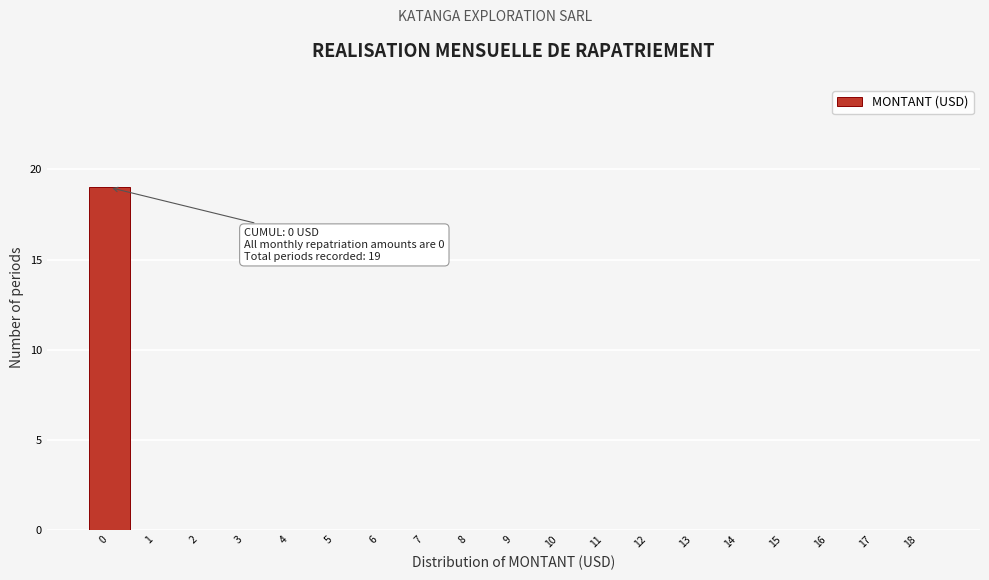

Over which range of the x-axis is the bar tallest?

-0.5 to 0.5